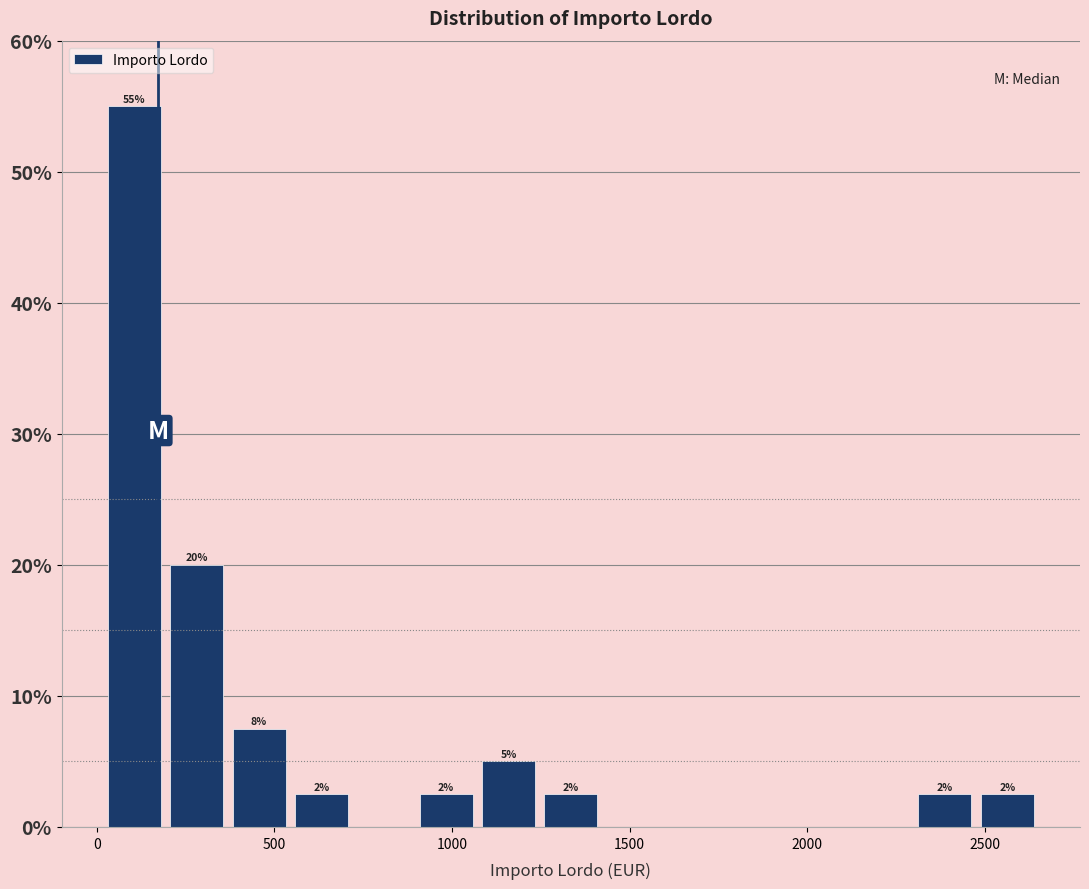

Read against the x-axis, roughly where is the centre of the tallest bar?

100